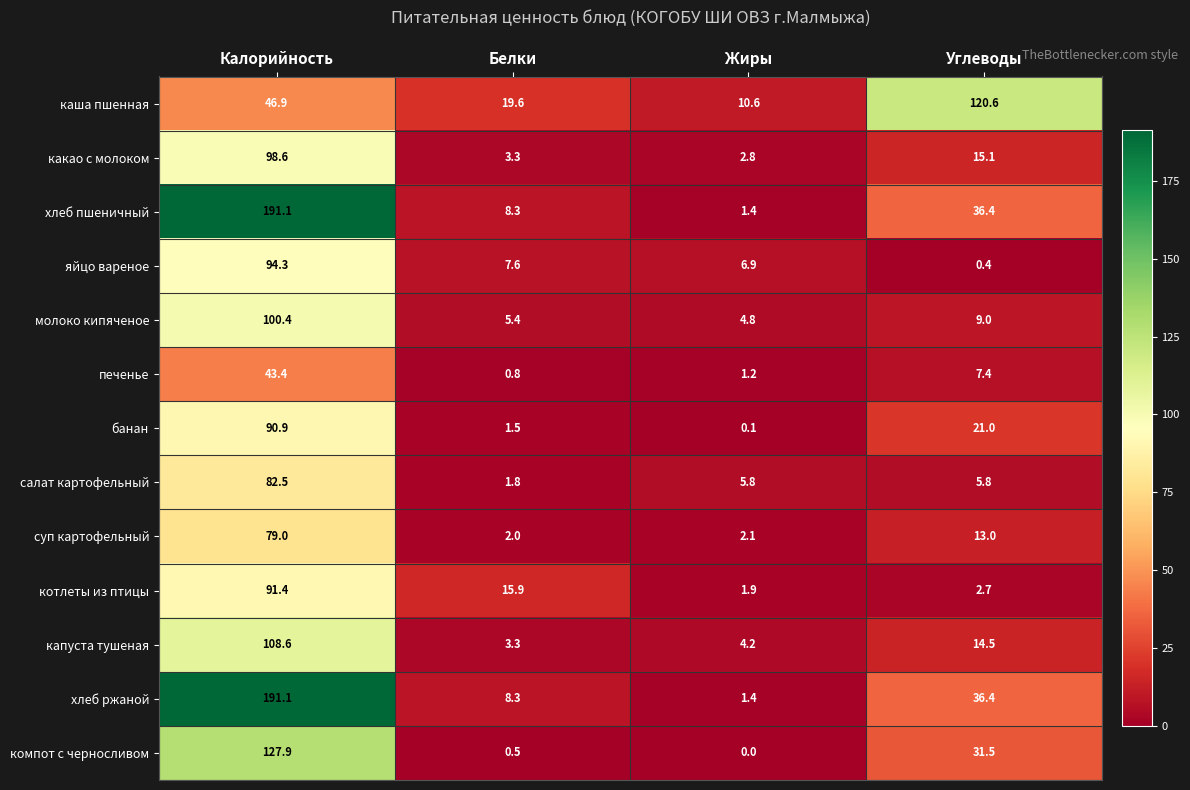

At which label is молоко кипяченое closest to 52?

Углеводы